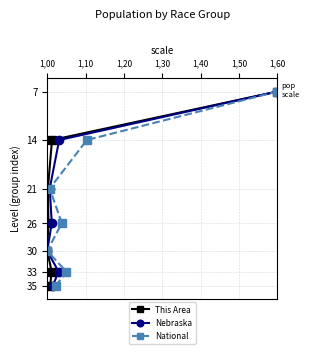

The value of This Area at 1,00 is 30. True or false?

True